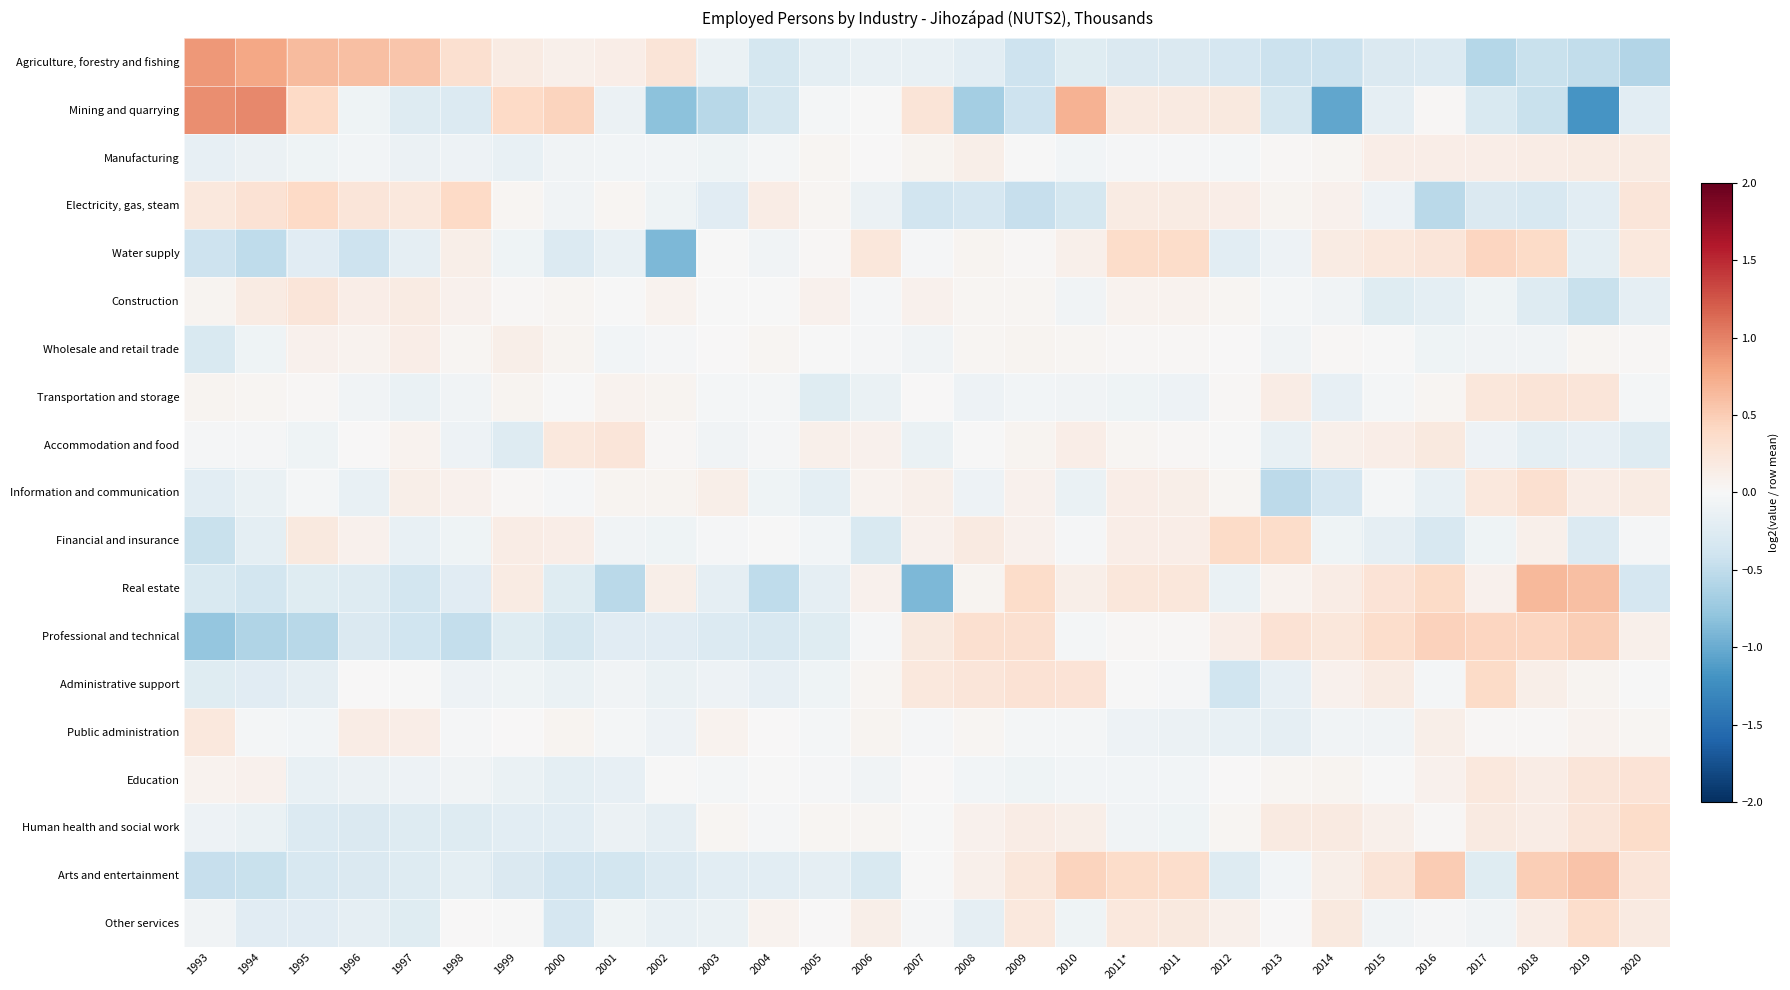

What is the greatest value displayed?

1.0